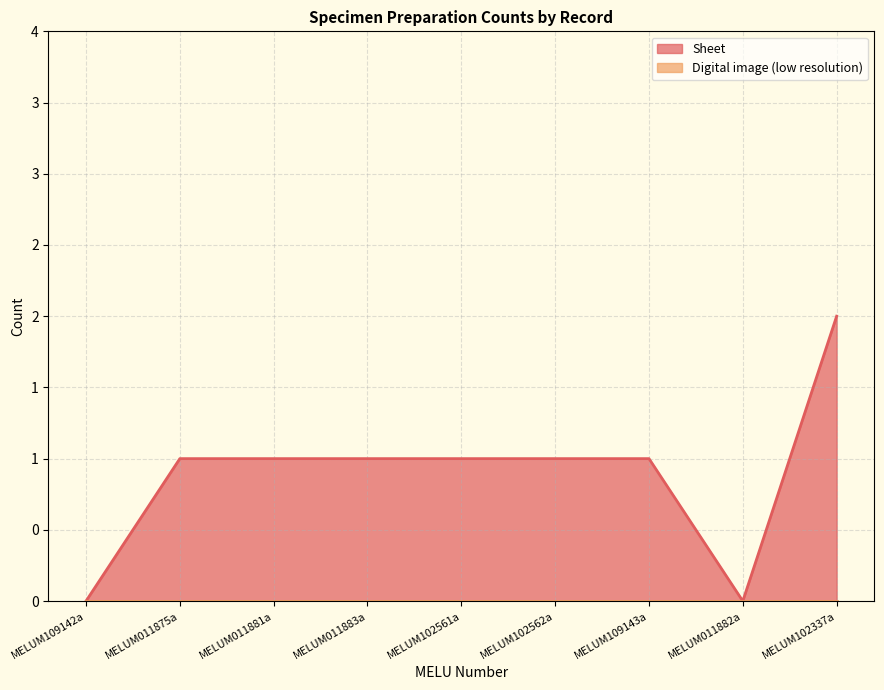

What is the average value?

1